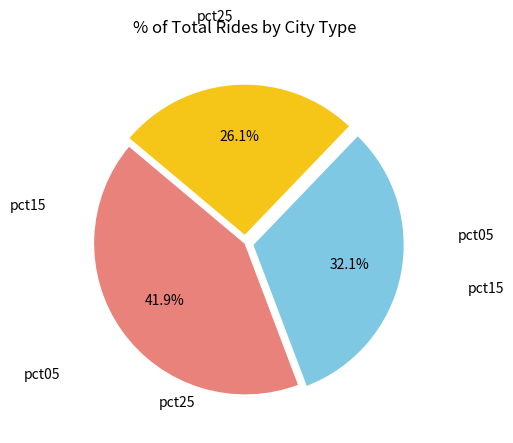

Does any single category account for the majority?

No